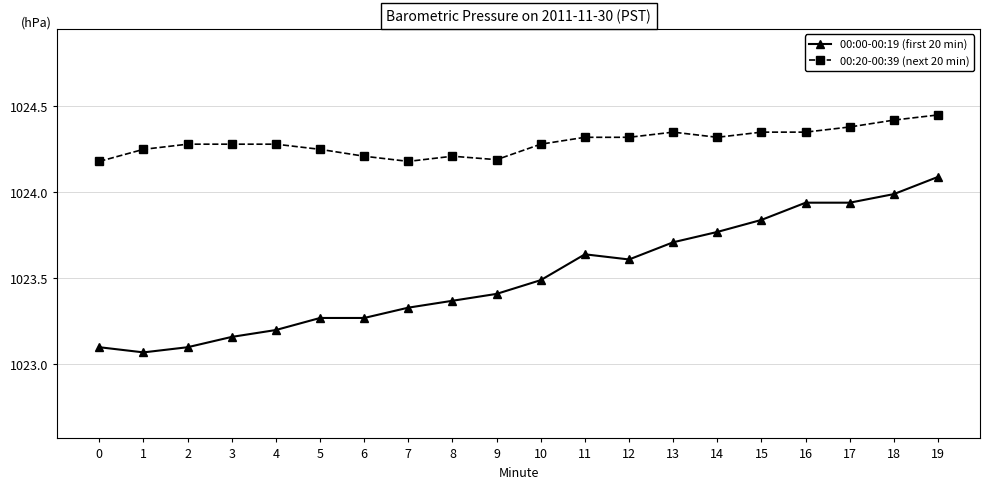

At how many categories does at least one series exceed 1023?

20